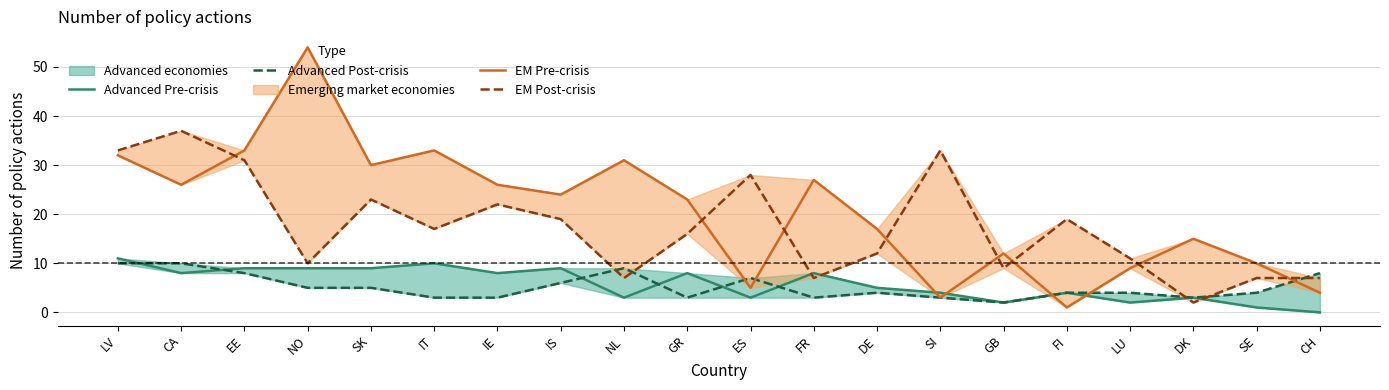

What is the average value of the EM Pre-crisis series?

21